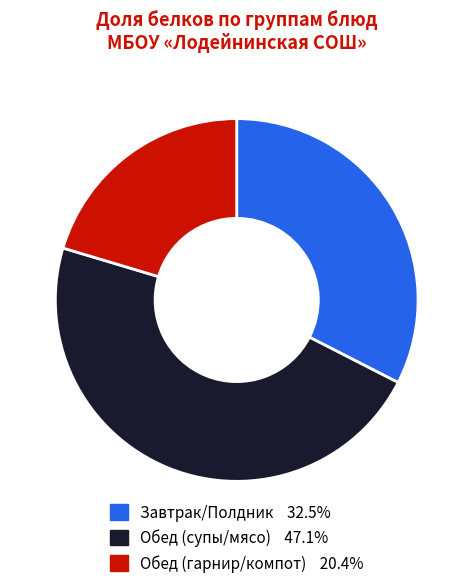

Is there a majority slice in this chart?

No